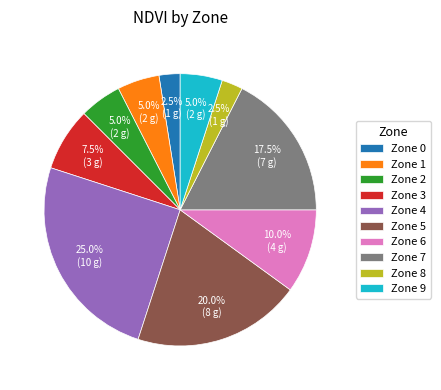

Do Zone 1 and Zone 6 together represent more than half of the pie?

No